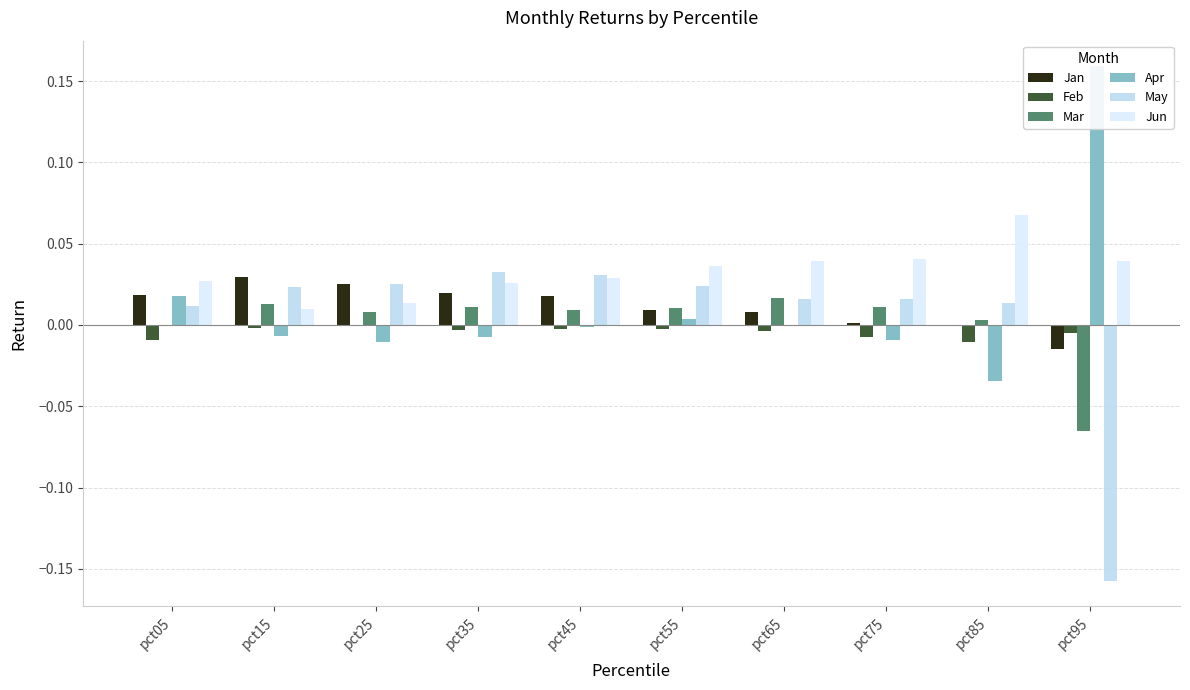

What is the greatest value displayed?

0.2